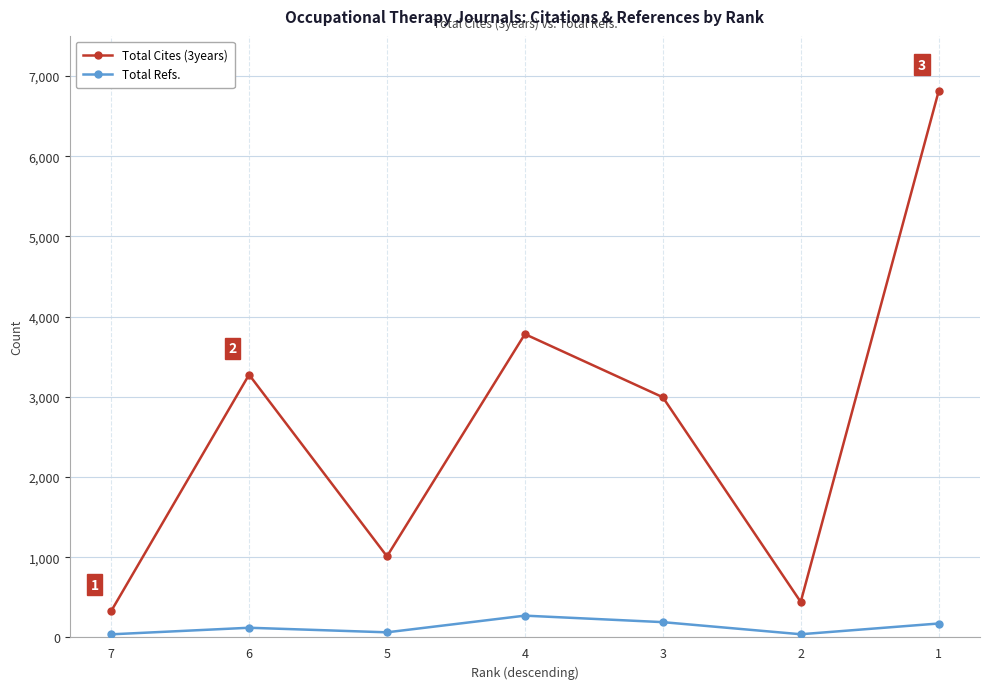

What is the sum of the Total Refs. values at 5 and 4?

336